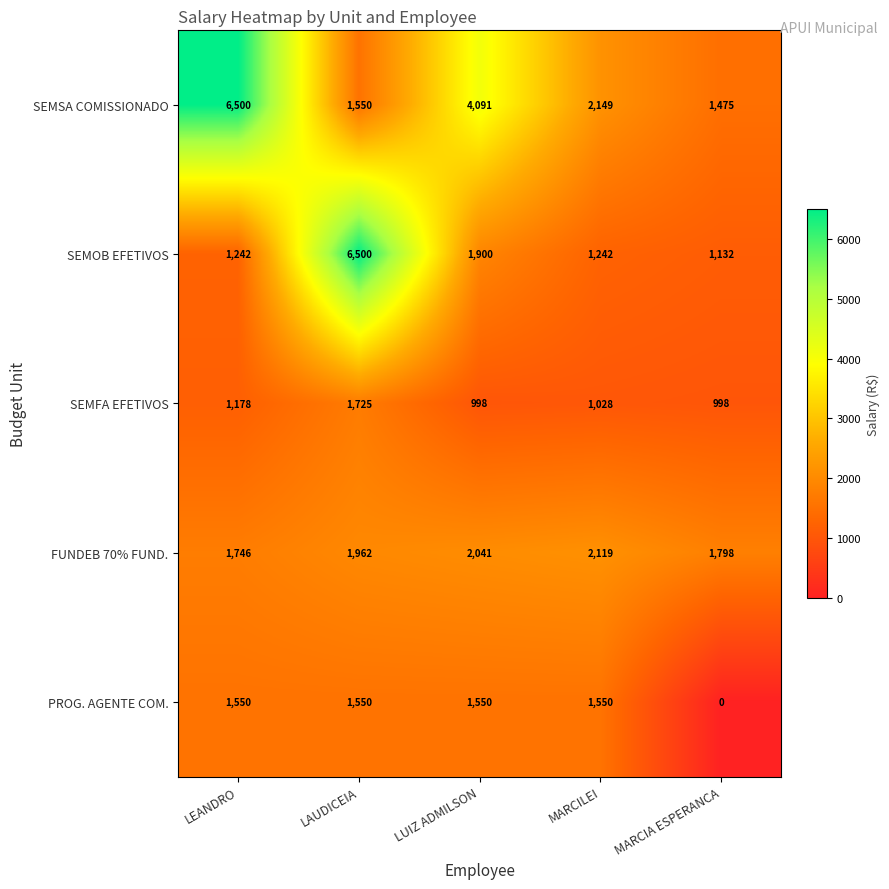

What is the total value across all series at LAUDICEIA?

13287